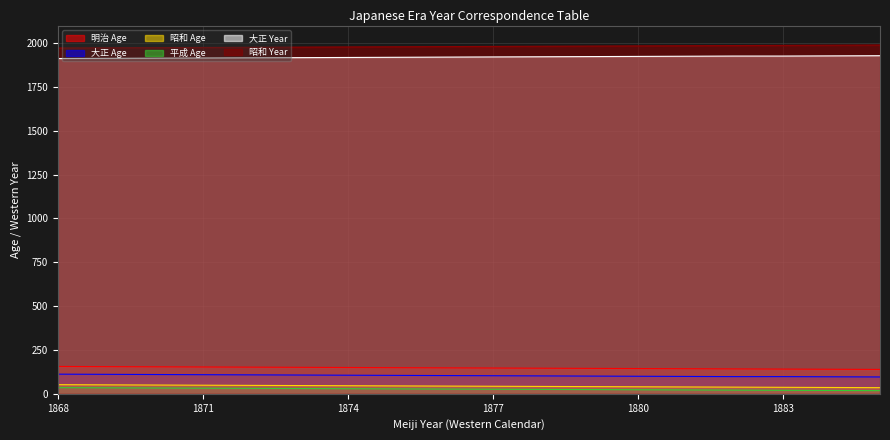

What is the difference between the second highest and minimum values in the 昭和 Year series?

16